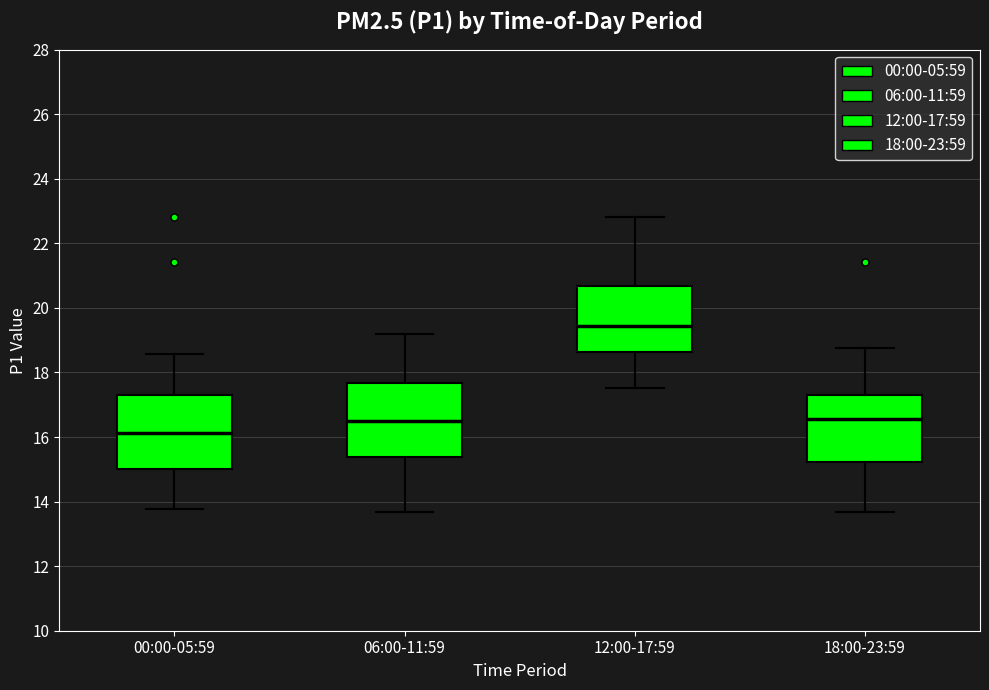

Reading left to right, transcribe this box plot: for each box, give where its median line is, the range the box spans, and where its two whiskers end, as read against the y-axis. The values are not printed on the chart, so give them approximately, as read against the axis.

00:00-05:59: median 16.2, box 15.0 to 17.4, whiskers 13.8 to 18.6
06:00-11:59: median 16.6, box 15.4 to 17.6, whiskers 13.6 to 19.2
12:00-17:59: median 19.4, box 18.6 to 20.6, whiskers 17.6 to 22.8
18:00-23:59: median 16.6, box 15.2 to 17.4, whiskers 13.6 to 18.8